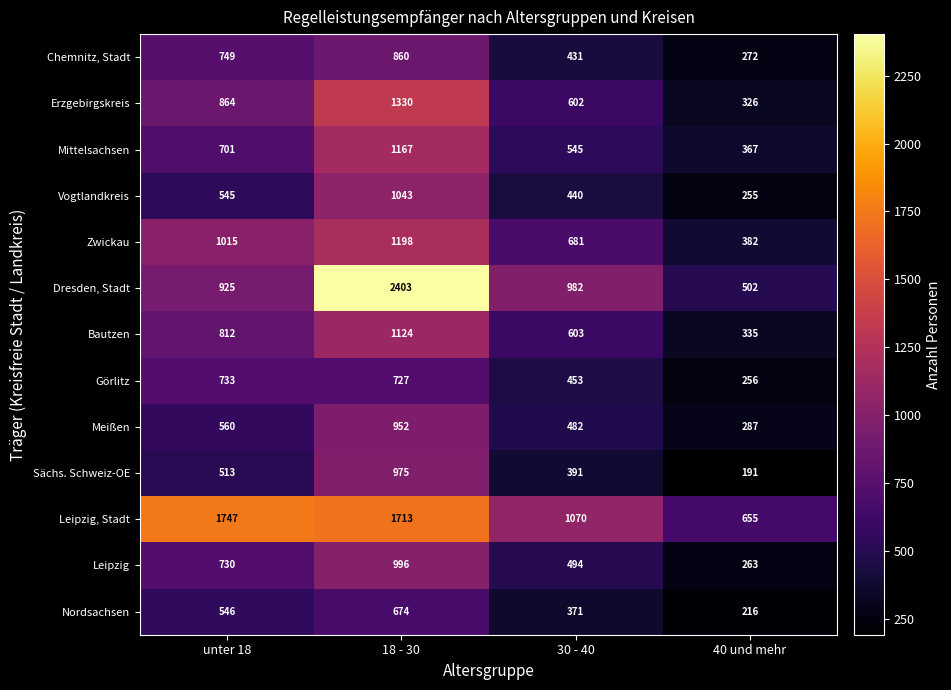

Count the Vogtlandkreis values in the range 440 to 1043.

3